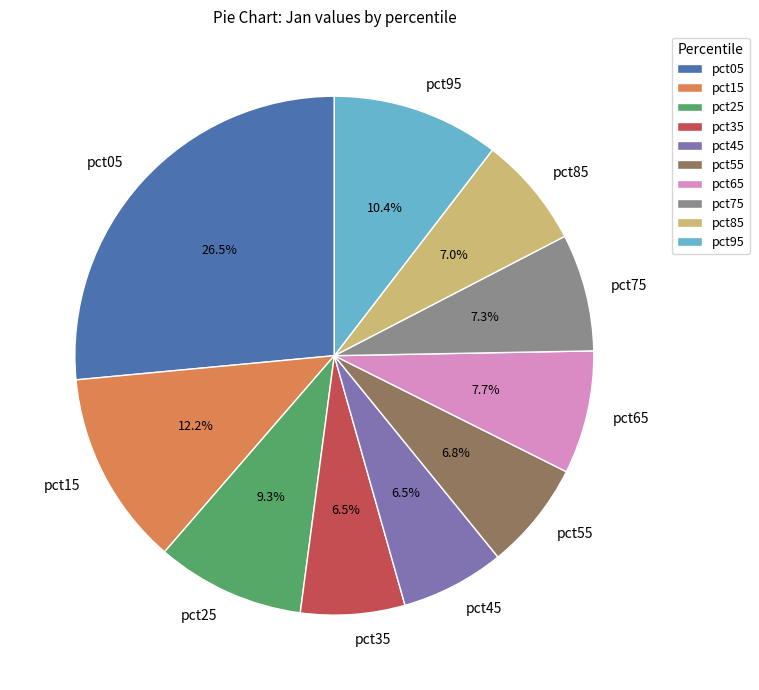

Which slice is the largest?

pct05